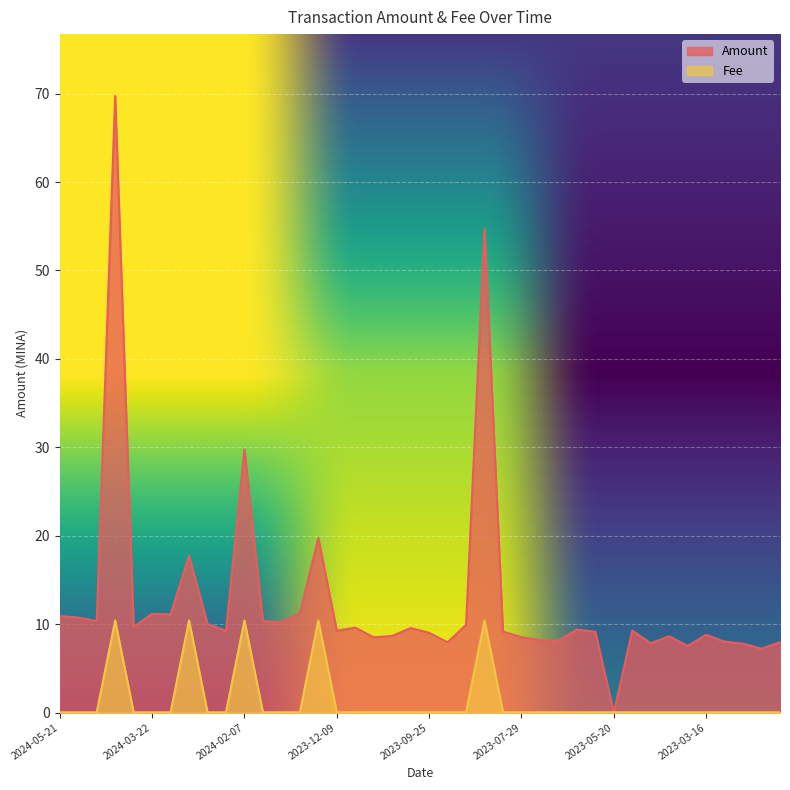

What is the value of the Amount point at the 10th from the left?

9.2